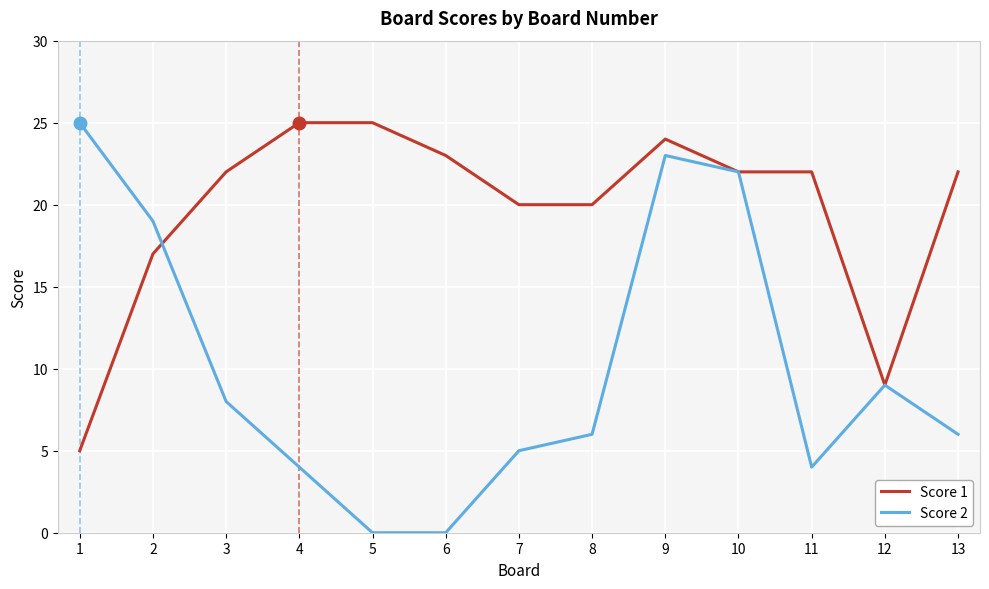

Which series has the largest total across all categories?

Score 1